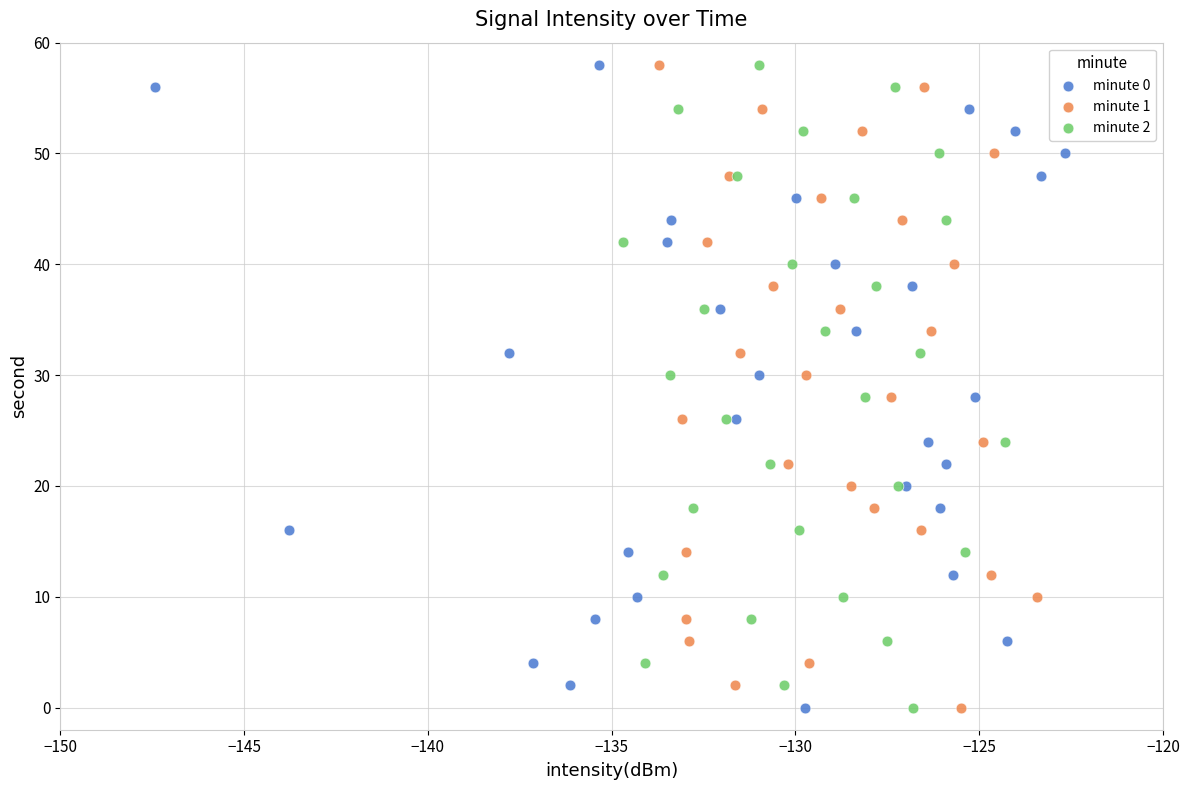

What are all the series names shown in the legend?

minute 0, minute 1, minute 2